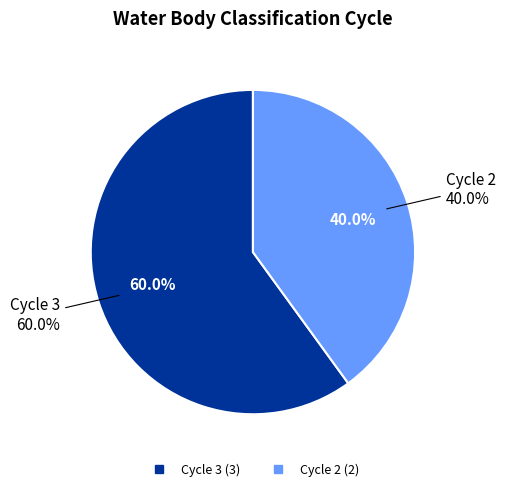

Count the number of slices in the pie.

2